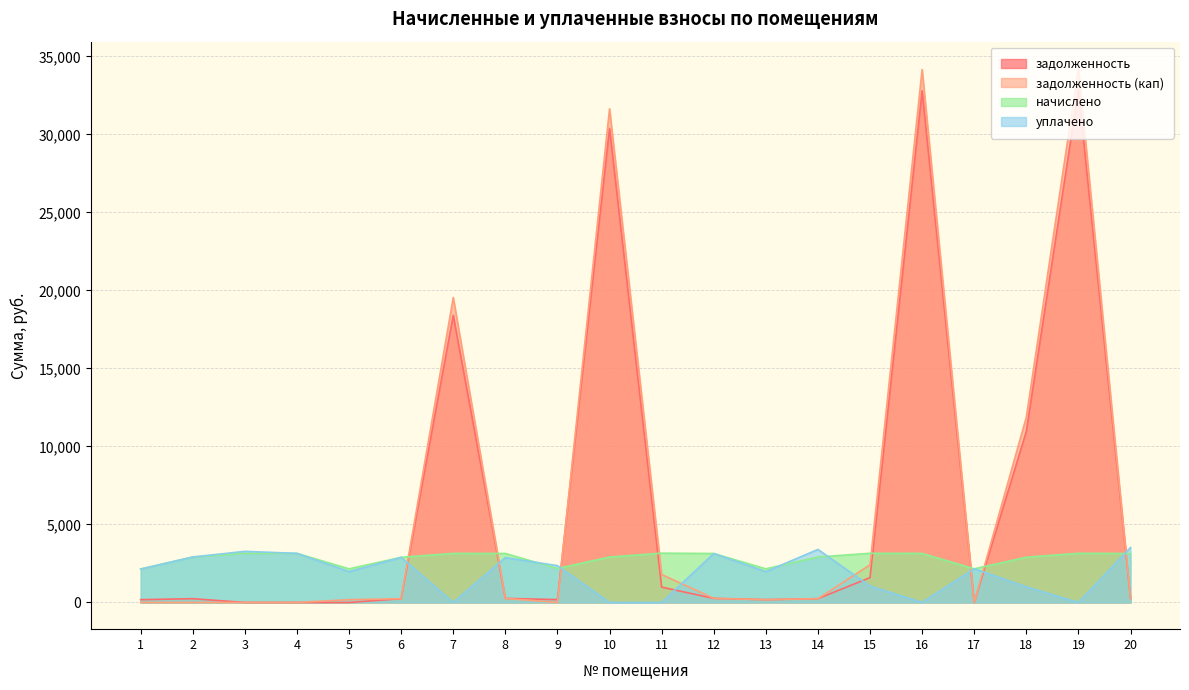

What is the difference between the highest and lowest values at 12?

2876.9